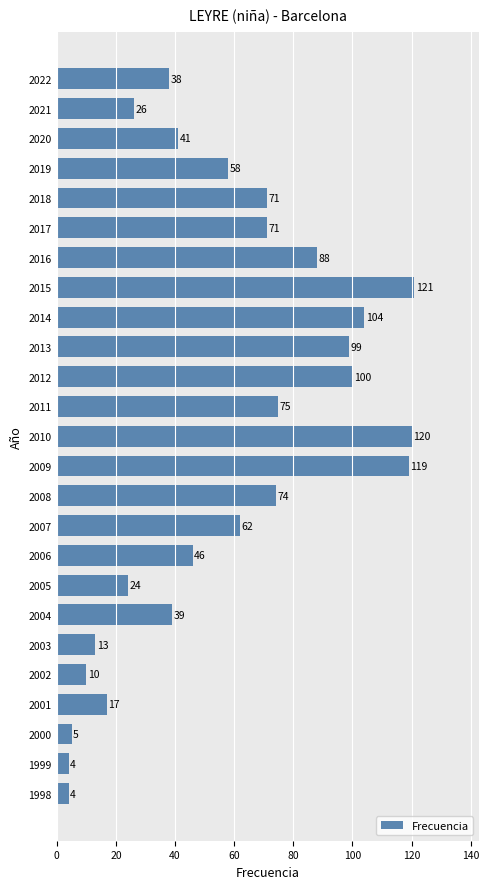

How many values are below 58?

12